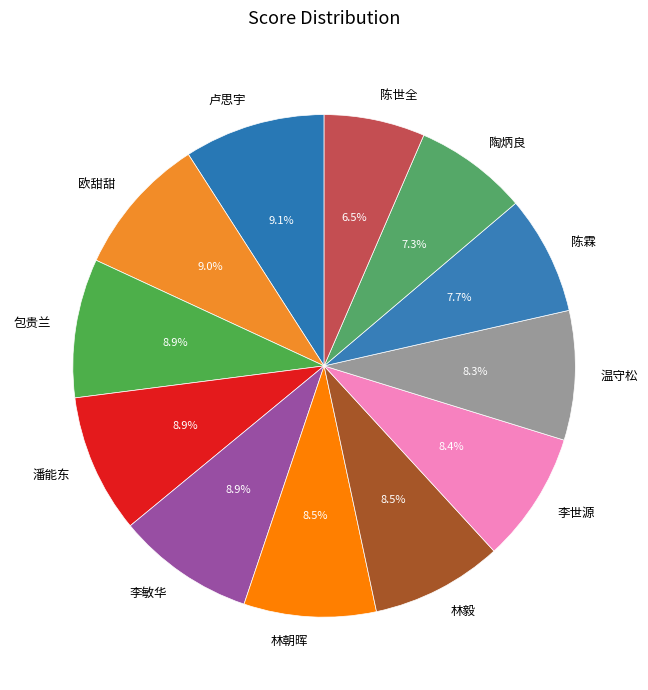

What is the smallest slice in the pie chart?

陈世全